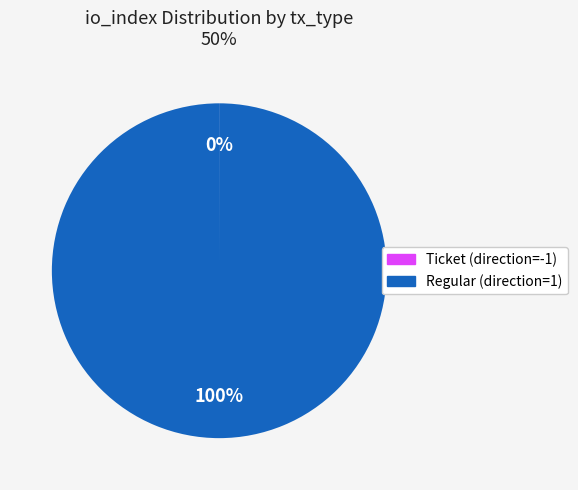

Which category accounts for the majority?

Regular (direction=1)